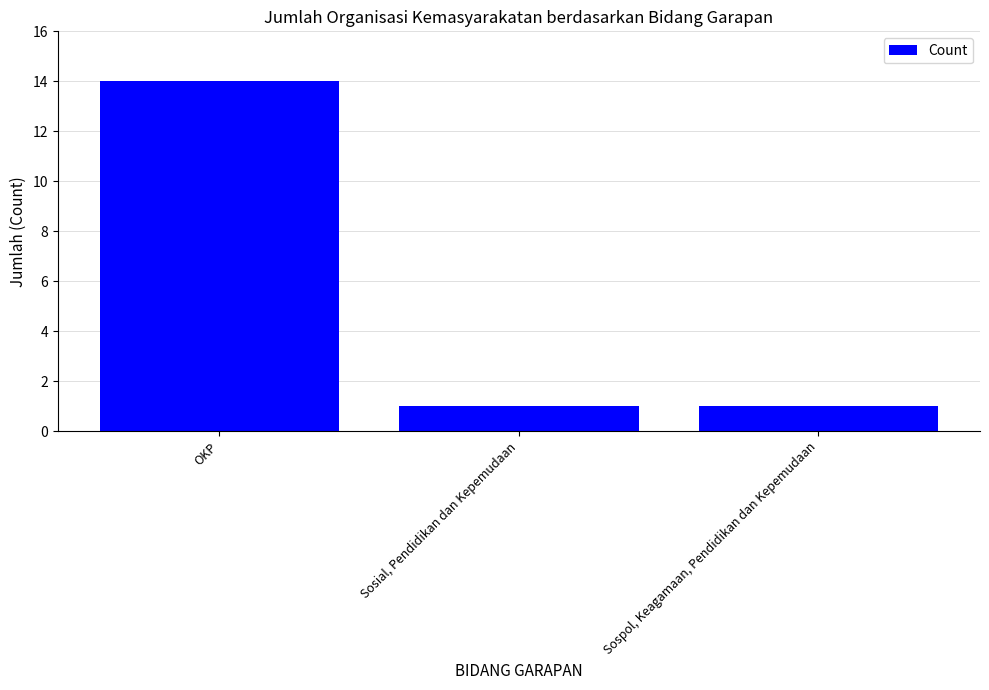

Reading left to right, extract all data points from this chart.

14	1	1